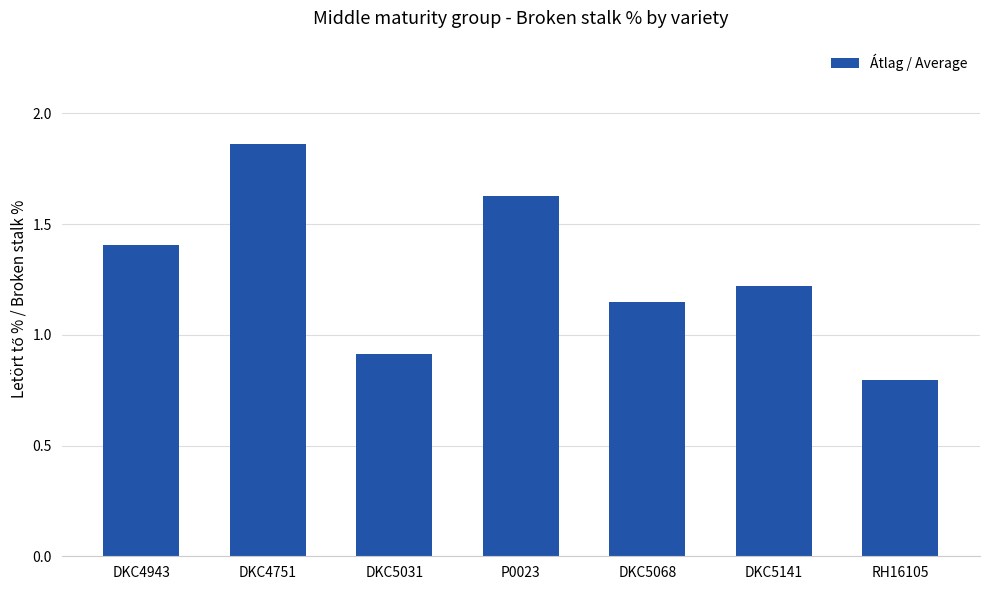

The value at DKC4943 is 1.4. True or false?

True